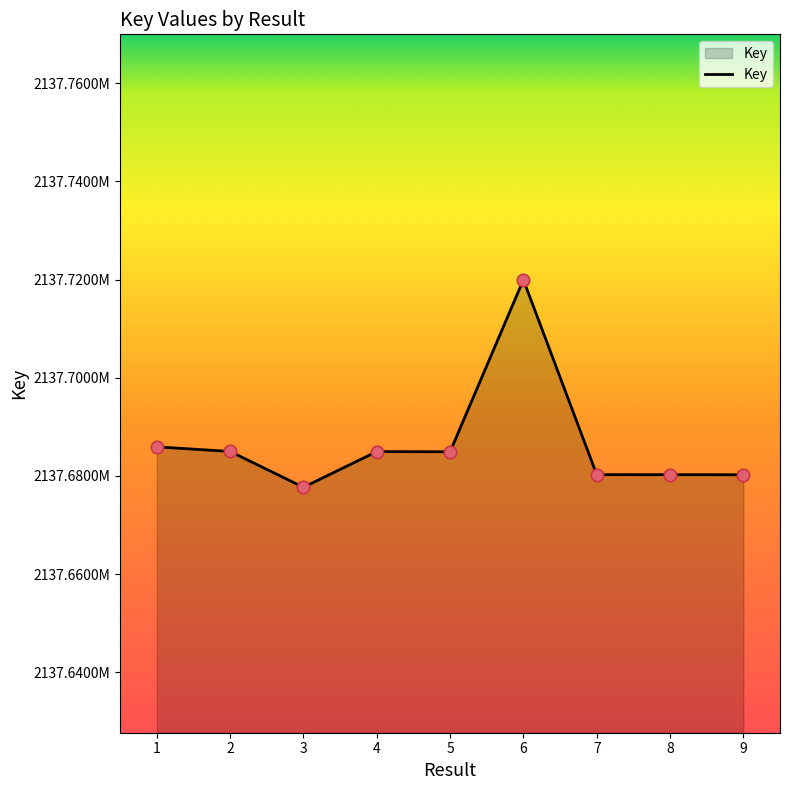

Approximately how many times larger is the value at 3 compared to 5?

1.0